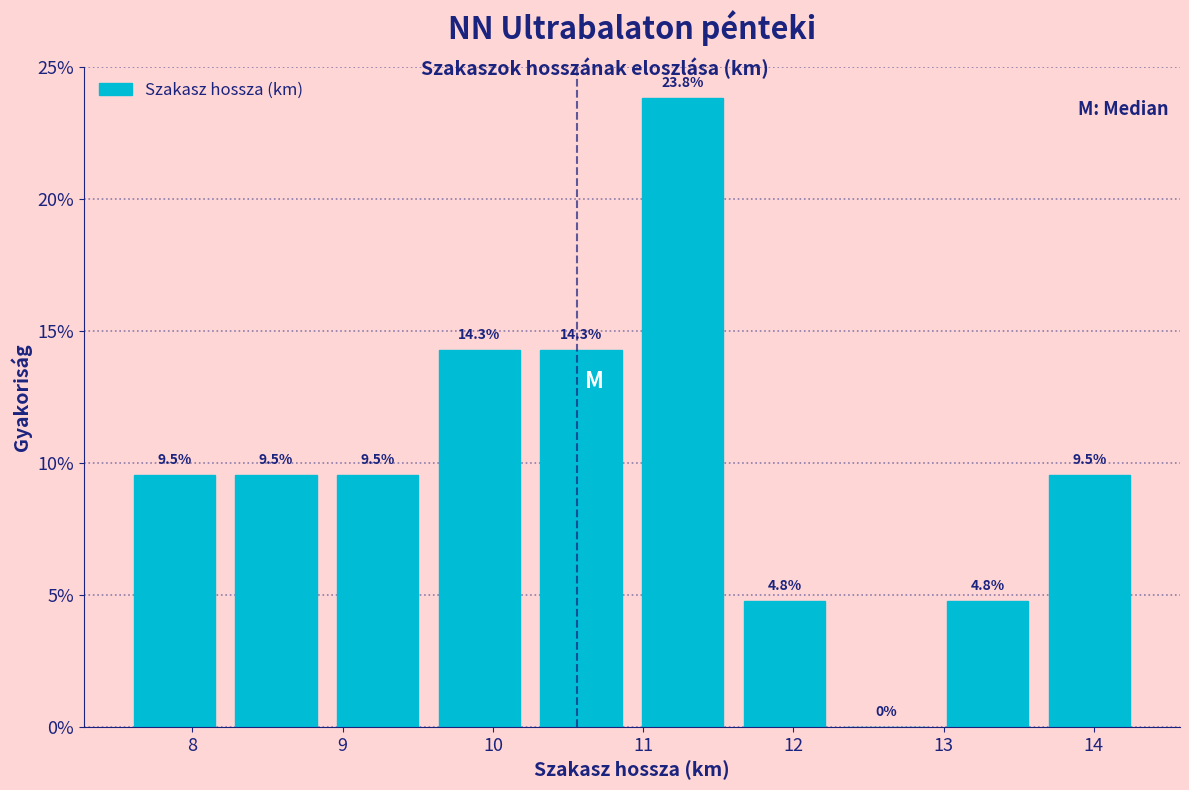

Reading left to right, list every bar in this chart as the range it spans on the x-axis followed by its height. The bar edges are not printed on the chart, so give them approximately, as read against the axis.

7.5 to 8.2: 9.5
8.2 to 8.9: 9.5
8.9 to 9.6: 9.5
9.6 to 10.2: 14.3
10.2 to 10.9: 14.3
10.9 to 11.6: 23.8
11.6 to 12.3: 4.8
12.3 to 13.0: 0.0
13.0 to 13.6: 4.8
13.6 to 14.3: 9.5